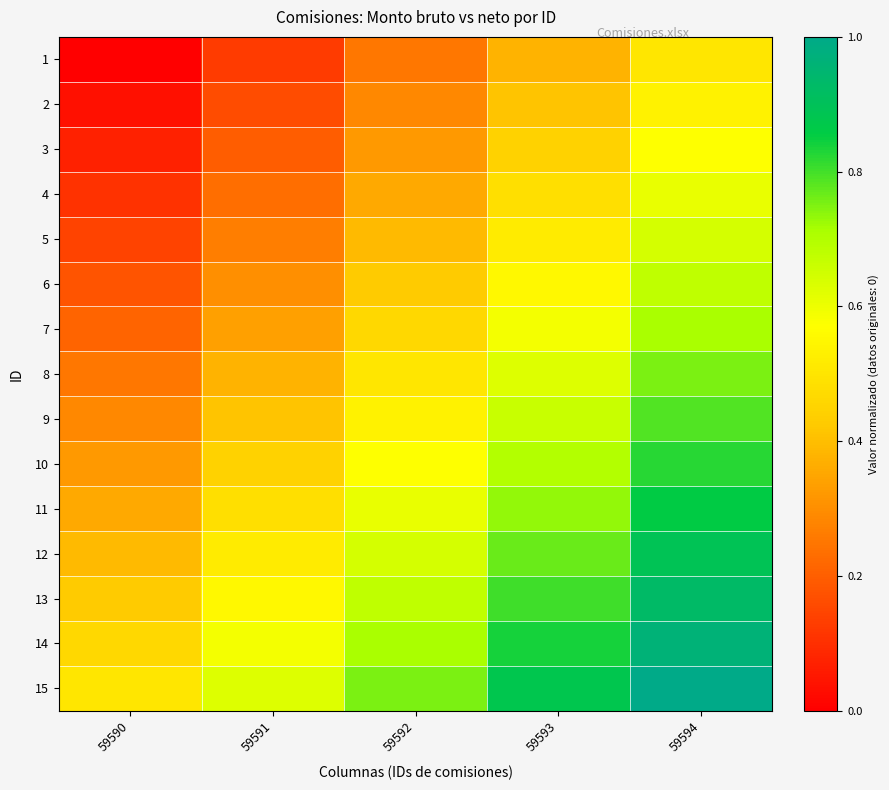

Reading left to right, extract all data points from this chart.

1: 59590=0.0	59591=0.1	59592=0.2	59593=0.4	59594=0.5
2: 59590=0.0	59591=0.2	59592=0.3	59593=0.4	59594=0.5
3: 59590=0.1	59591=0.2	59592=0.3	59593=0.4	59594=0.6
4: 59590=0.1	59591=0.2	59592=0.4	59593=0.5	59594=0.6
5: 59590=0.1	59591=0.3	59592=0.4	59593=0.5	59594=0.6
6: 59590=0.2	59591=0.3	59592=0.4	59593=0.6	59594=0.7
7: 59590=0.2	59591=0.3	59592=0.5	59593=0.6	59594=0.7
8: 59590=0.2	59591=0.4	59592=0.5	59593=0.6	59594=0.8
9: 59590=0.3	59591=0.4	59592=0.5	59593=0.7	59594=0.8
10: 59590=0.3	59591=0.4	59592=0.6	59593=0.7	59594=0.8
11: 59590=0.4	59591=0.5	59592=0.6	59593=0.7	59594=0.9
12: 59590=0.4	59591=0.5	59592=0.6	59593=0.8	59594=0.9
13: 59590=0.4	59591=0.6	59592=0.7	59593=0.8	59594=0.9
14: 59590=0.5	59591=0.6	59592=0.7	59593=0.8	59594=1.0
15: 59590=0.5	59591=0.6	59592=0.8	59593=0.9	59594=1.0